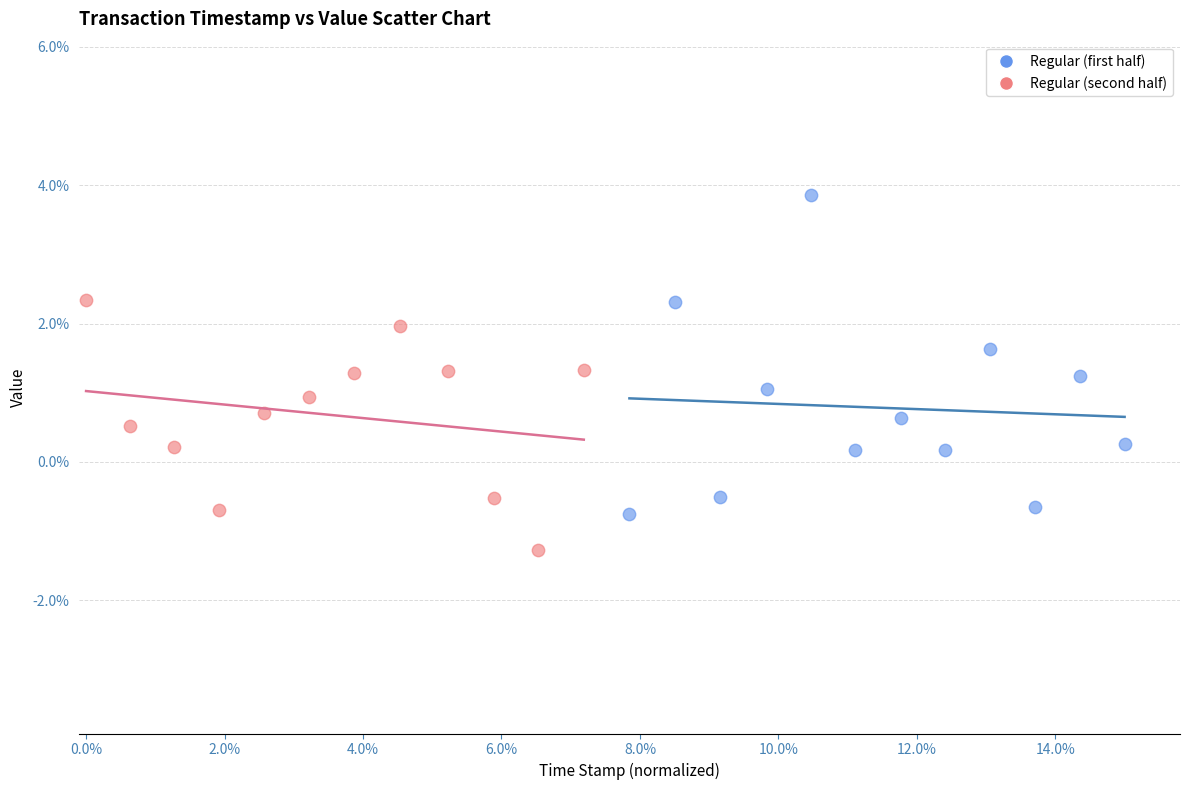

Which series has the largest Y range (max minus min)?

Regular (first half)